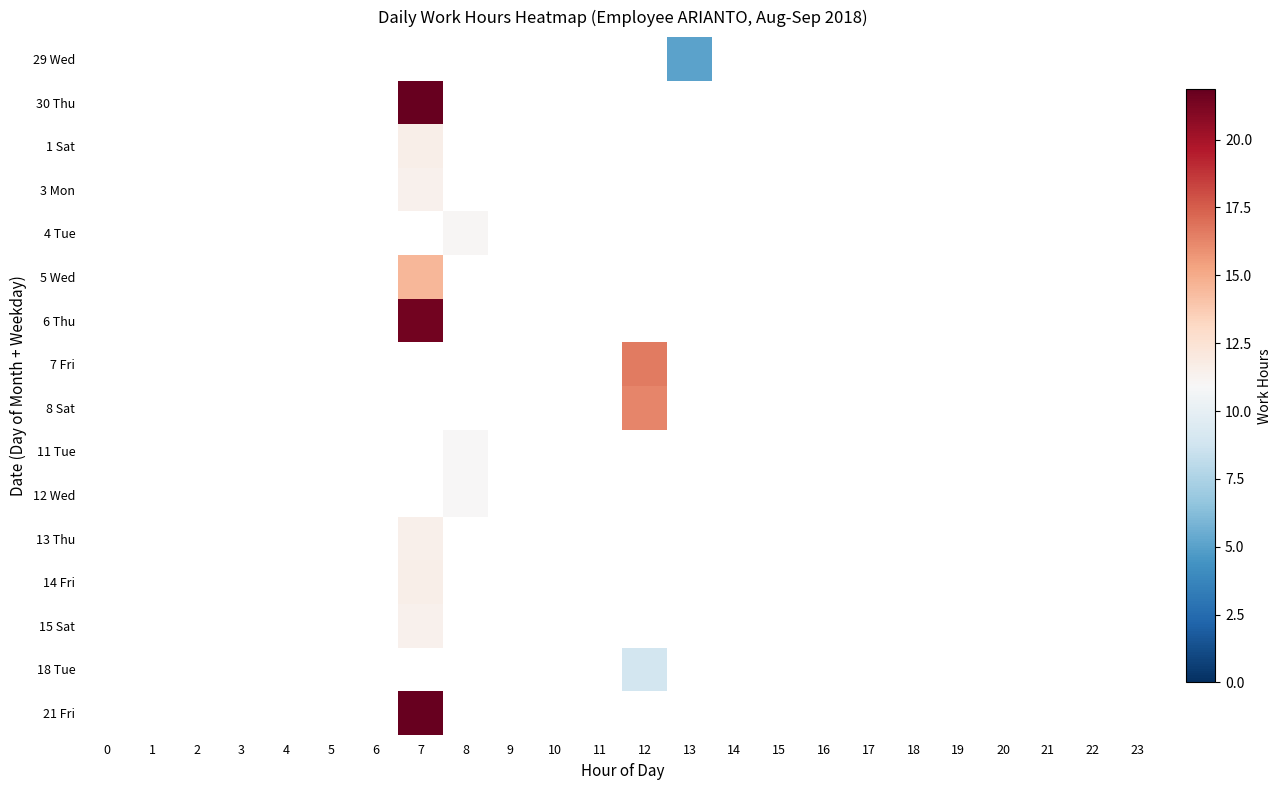

Is the value of 11 Tue at 1 greater than the value of 8 Sat at 9?

No